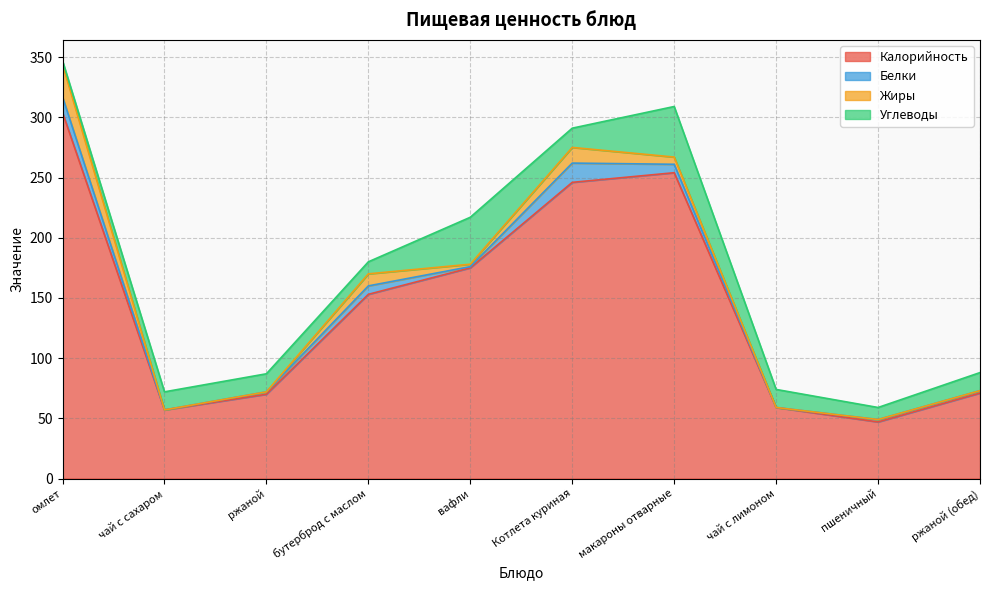

At which category does Белки reach its first local peak?

бутерброд с маслом